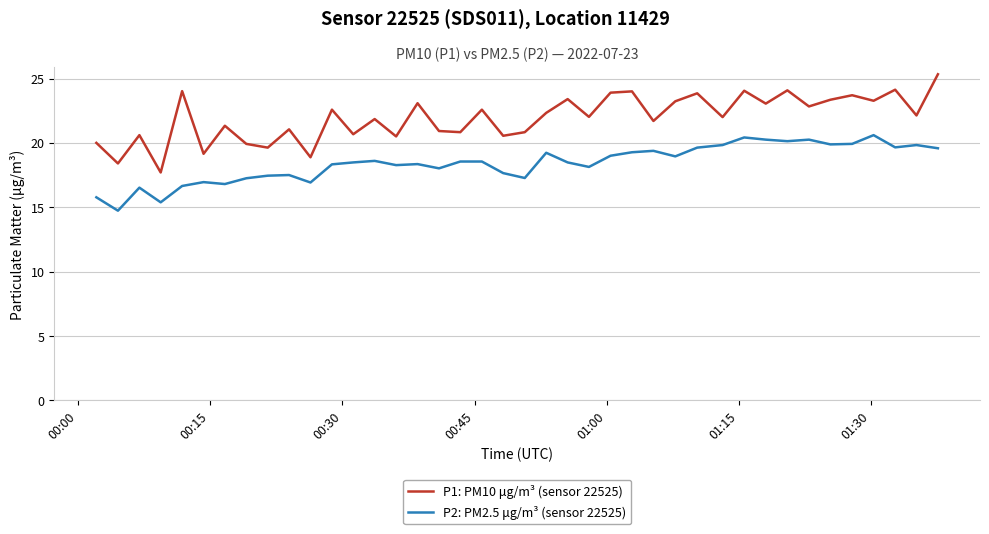

Which series has the largest total across all categories?

P1: PM10 μg/m³ (sensor 22525)